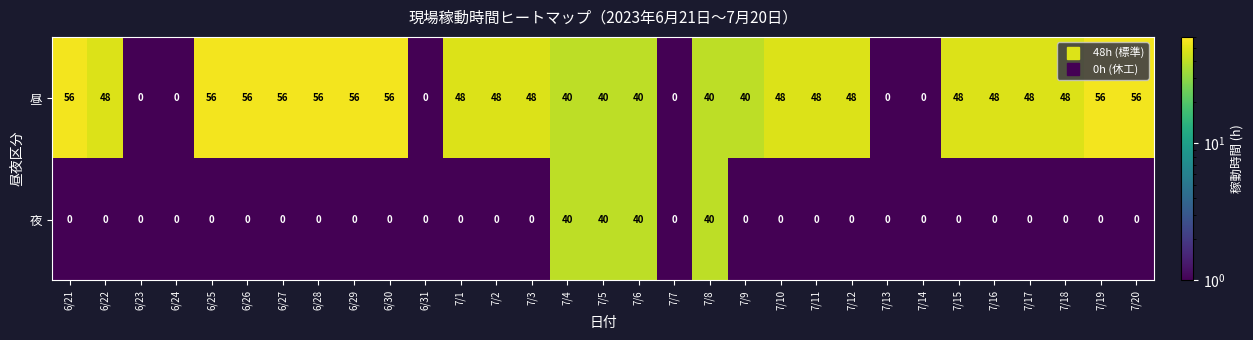

How many data points in 夜 are above 0?

4